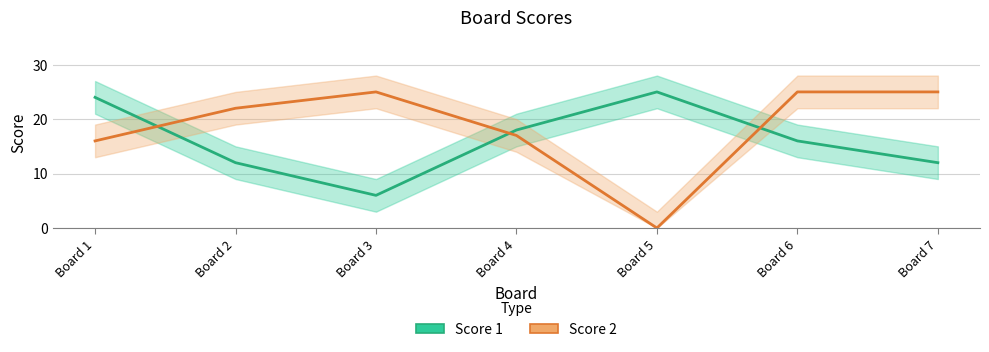

At Board 7, list the series in order from smallest to largest.

Score 1, Score 2